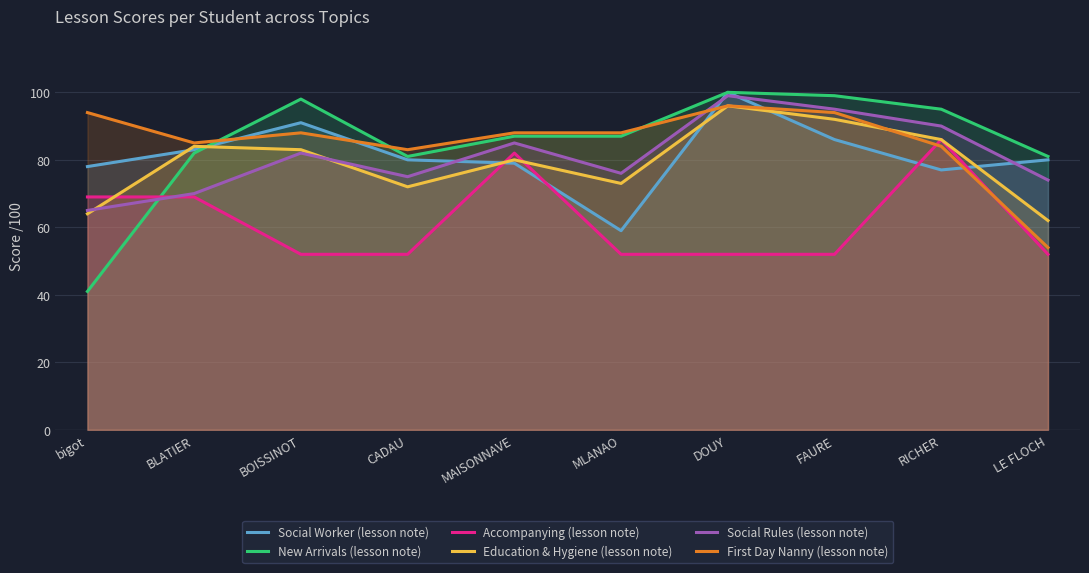

List the series in order of their peak value, lowest first.

Accompanying (lesson note), Education & Hygiene (lesson note), First Day Nanny (lesson note), Social Rules (lesson note), Social Worker (lesson note), New Arrivals (lesson note)